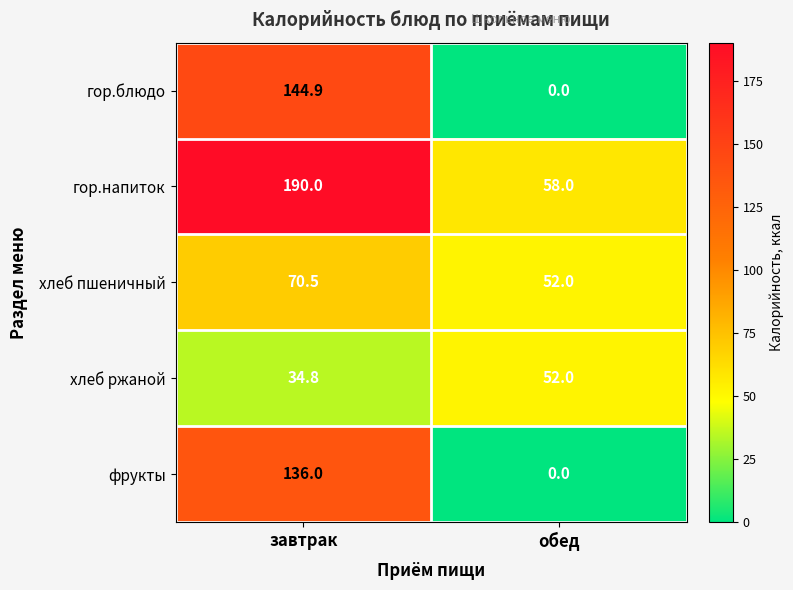

The value of хлеб пшеничный at завтрак is 70.5. True or false?

True